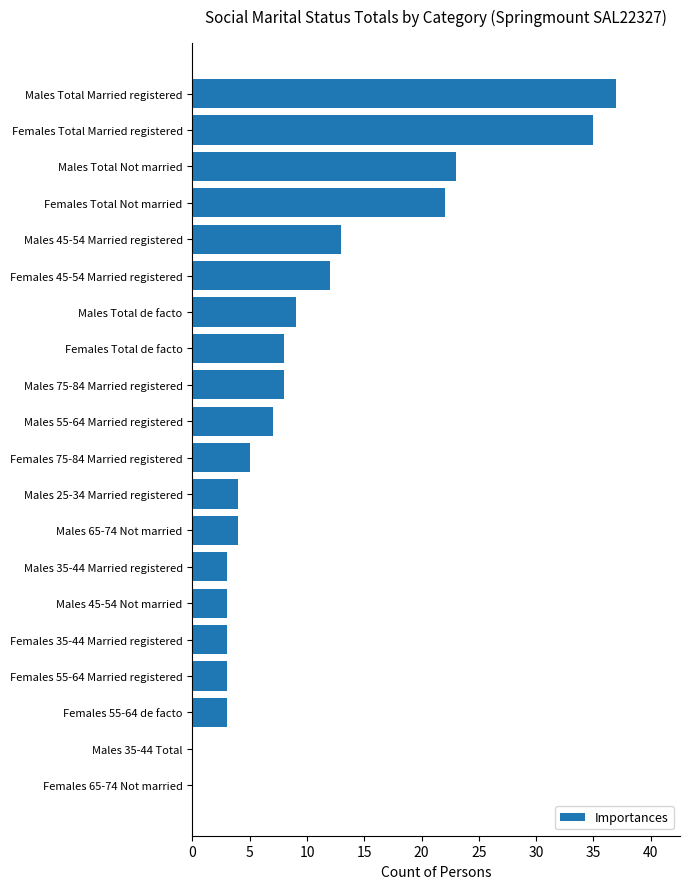

The value at Males 35-44 Married registered is 3. True or false?

True